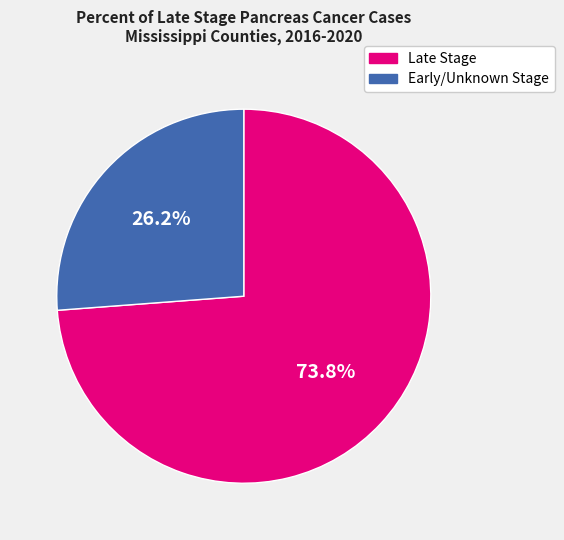

Is there a majority slice in this chart?

Yes